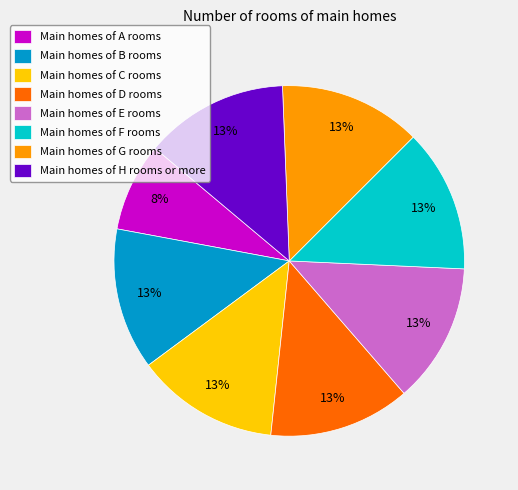

Count the number of slices in the pie.

8